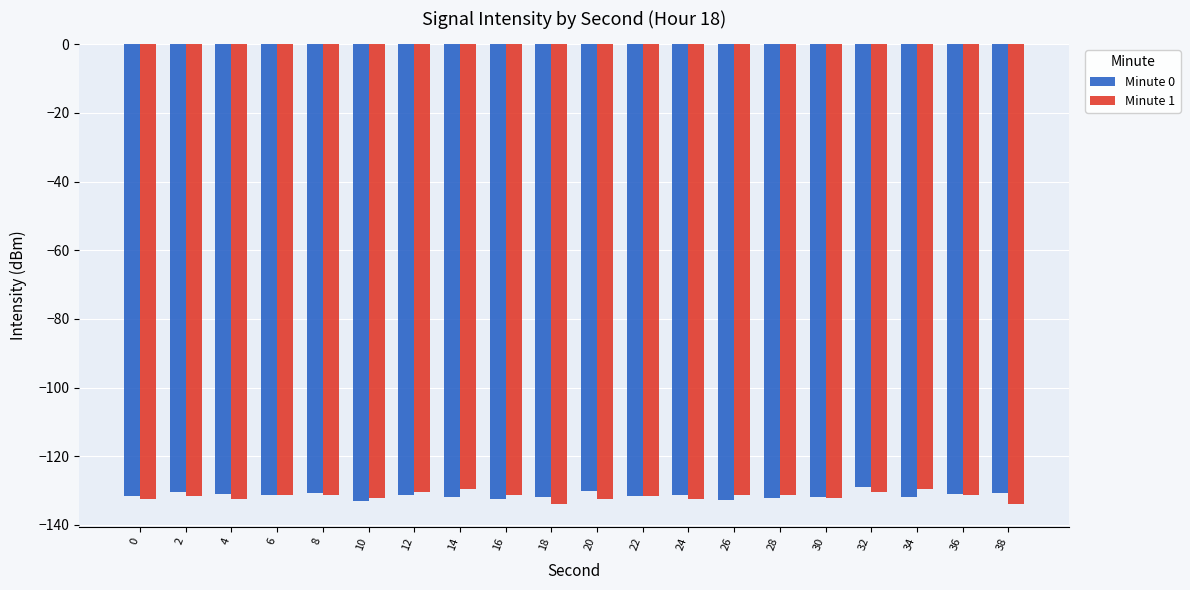

What is the total value across all series at 20?

-262.6